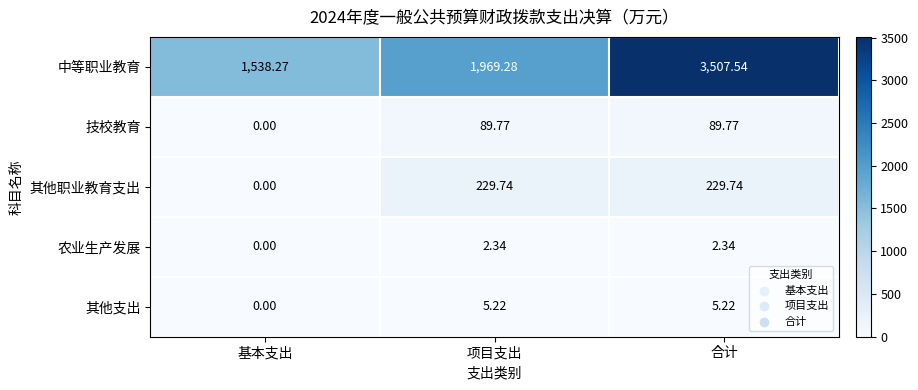

At which label does 中等职业教育 reach its peak?

合计